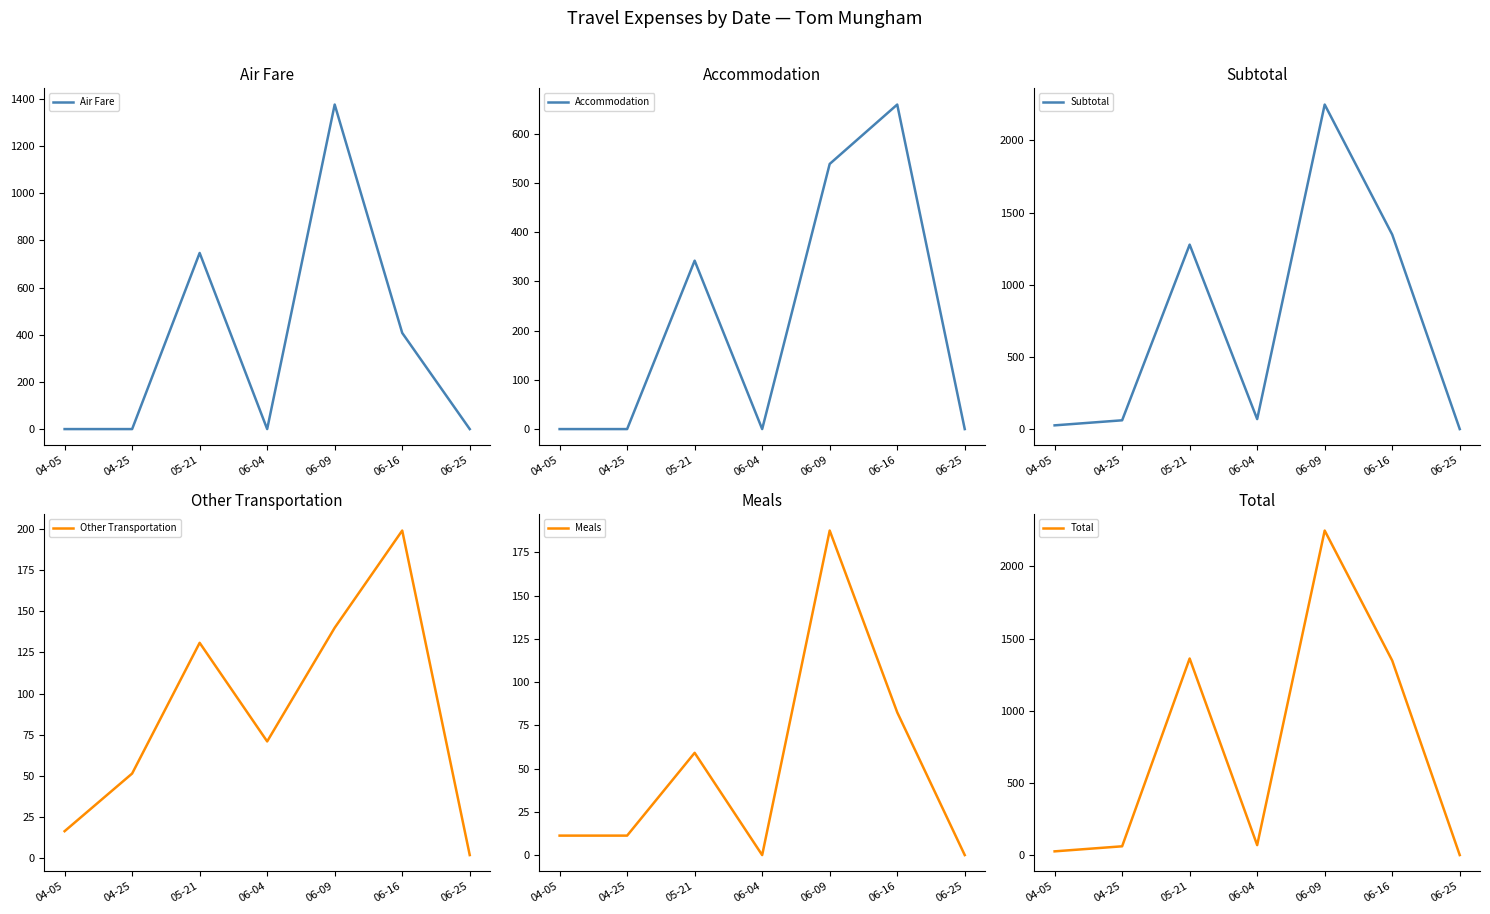

List the series in order of their peak value, highest first.

Subtotal, Total, Air Fare, Accommodation, Other Transportation, Meals